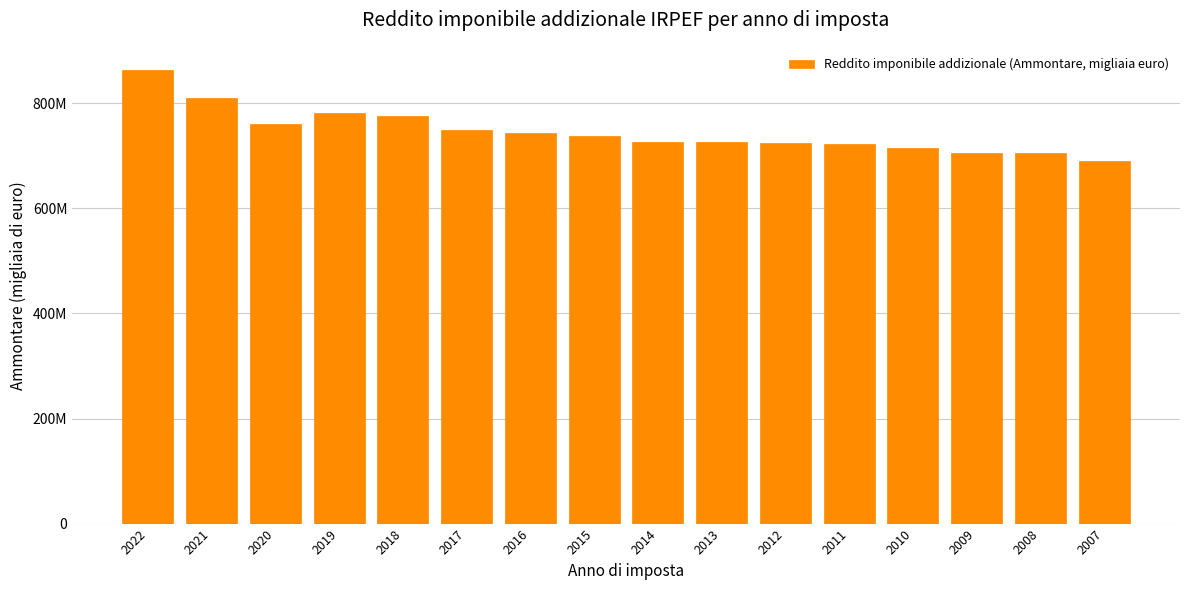

Does the chart contain any negative values?

No